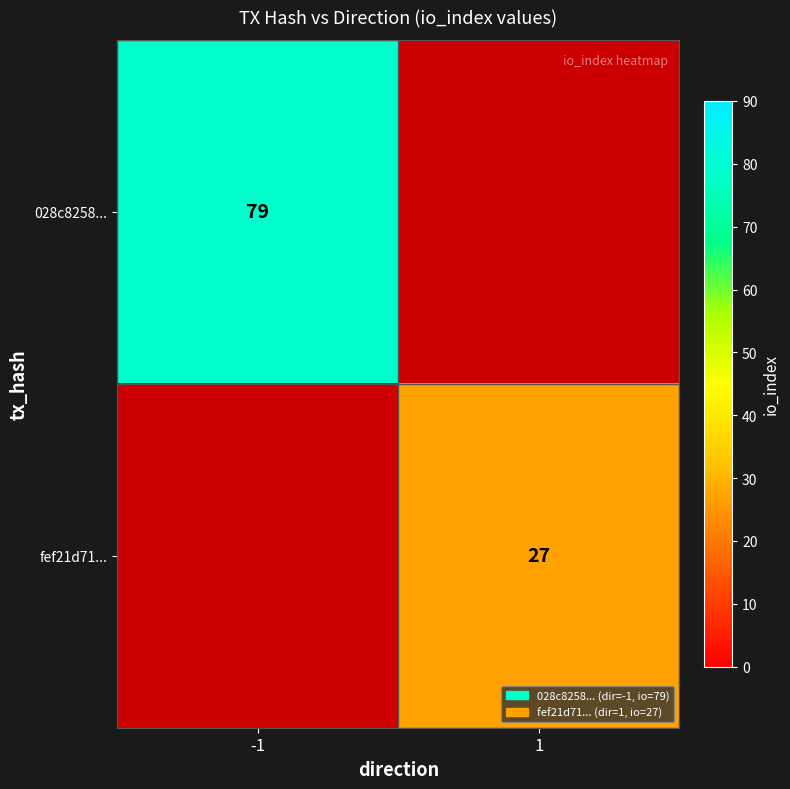

What is the minimum value shown in the chart?

27.0